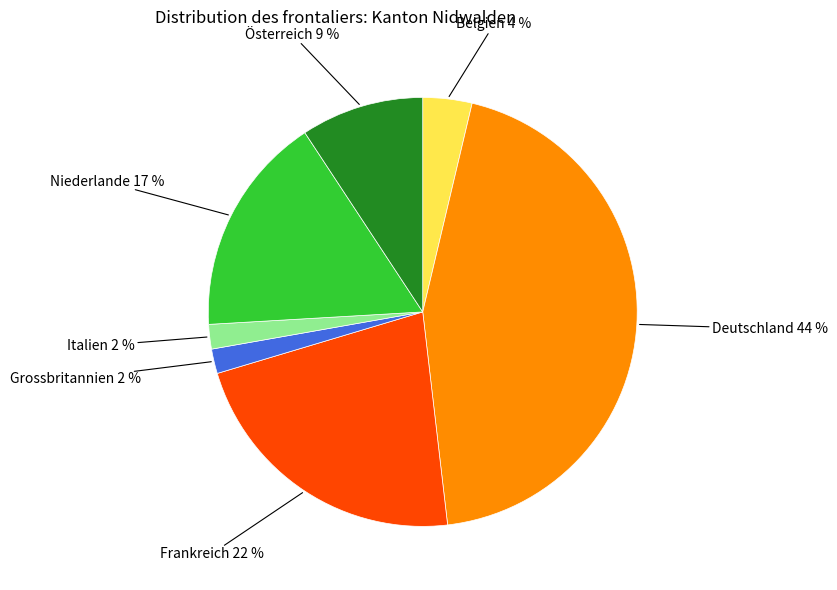

Does any single category account for the majority?

No